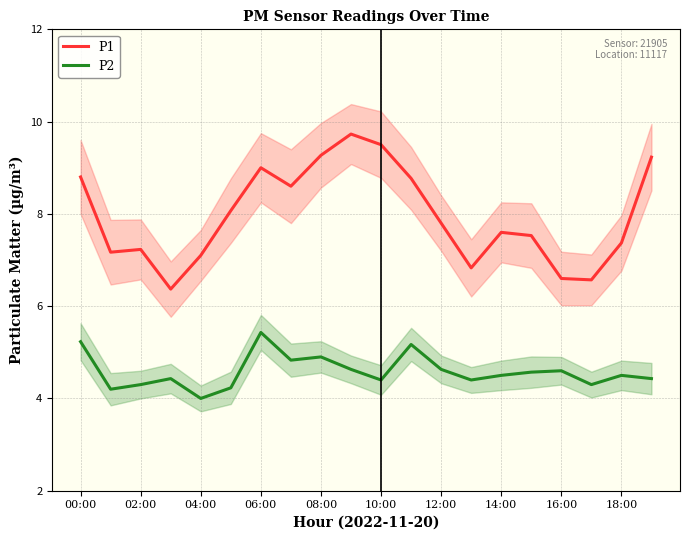

True or false: P1 and P2 cross at least once.

False